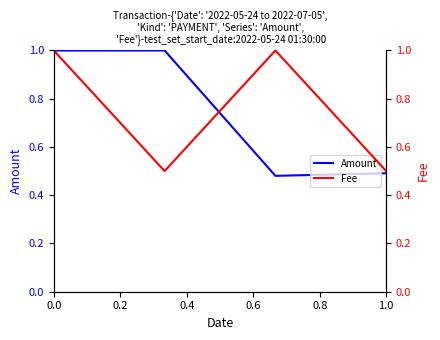

What value does the Amount series have at 0.0?

1.0